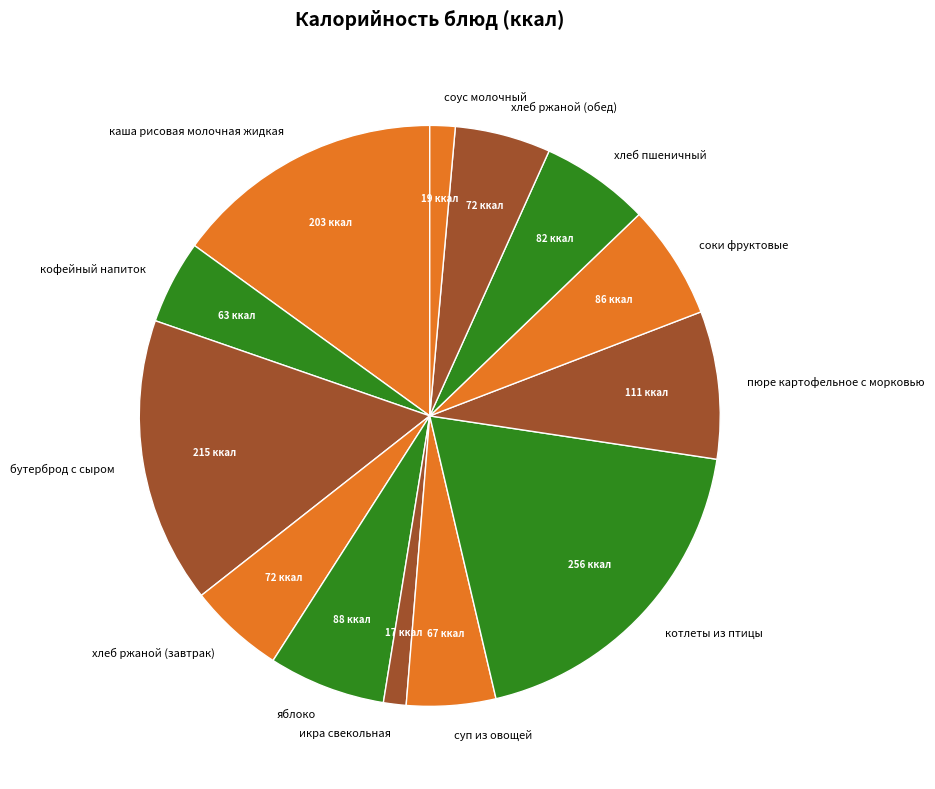

Count the number of slices in the pie.

13